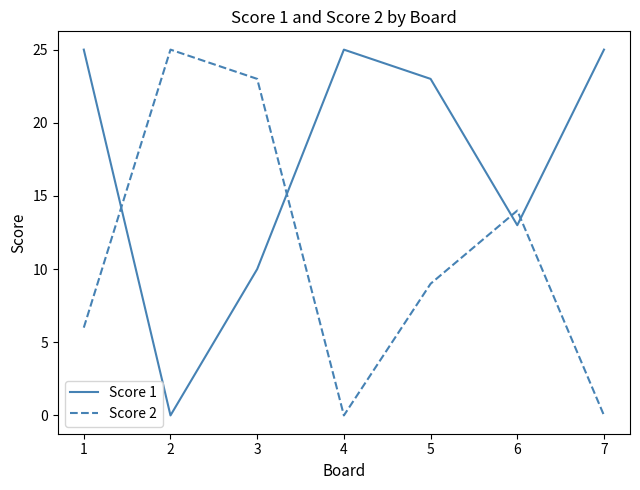

What is the difference between the highest and lowest values at 6?

1